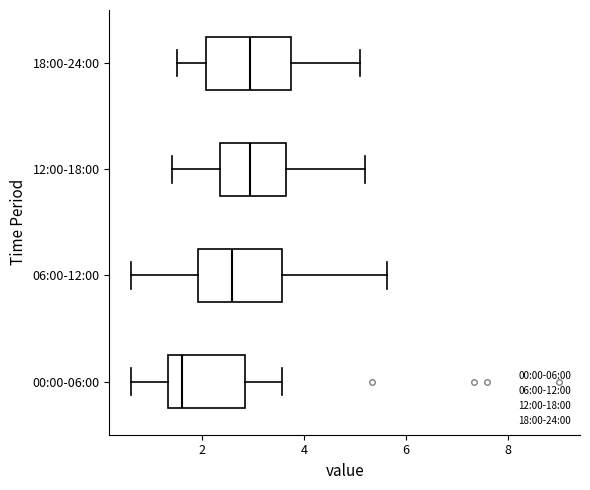

Reading bottom to top, read every box against the x-axis: the position of its median line, the range the box covers, and the ends of its whiskers. The values are not printed on the chart, so give them approximately, as read against the axis.

00:00-06:00: median 1.6, box 1.4 to 2.8, whiskers 0.6 to 3.6
06:00-12:00: median 2.6, box 2.0 to 3.6, whiskers 0.6 to 5.6
12:00-18:00: median 3.0, box 2.4 to 3.6, whiskers 1.4 to 5.2
18:00-24:00: median 3.0, box 2.0 to 3.8, whiskers 1.6 to 5.2